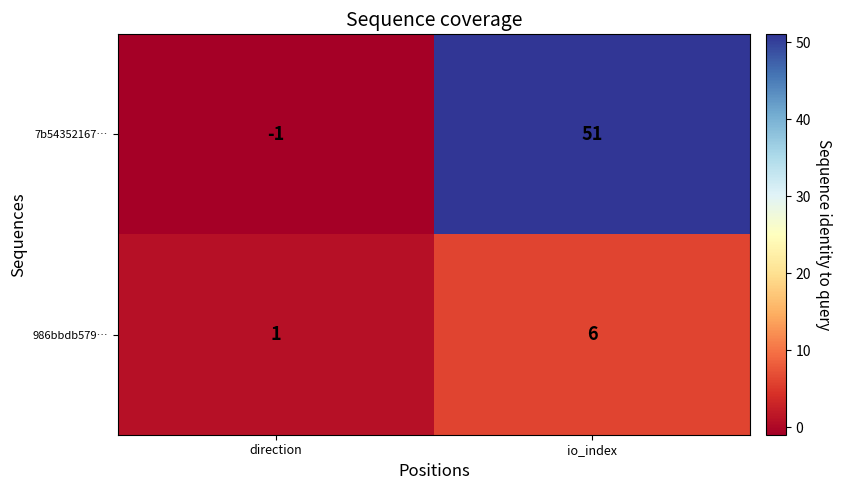

Between direction and io_index, which series saw the biggest shift?

7b54352167…